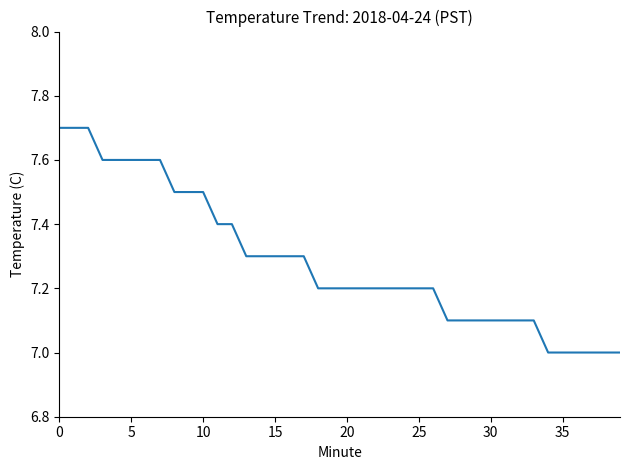

Reading left to right, list all the values displayed in this chart.

7.7	7.7	7.7	7.6	7.6	7.6	7.6	7.6	7.5	7.5	7.5	7.4	7.4	7.3	7.3	7.3	7.3	7.3	7.2	7.2	7.2	7.2	7.2	7.2	7.2	7.2	7.2	7.1	7.1	7.1	7.1	7.1	7.1	7.1	7.0	7.0	7.0	7.0	7.0	7.0